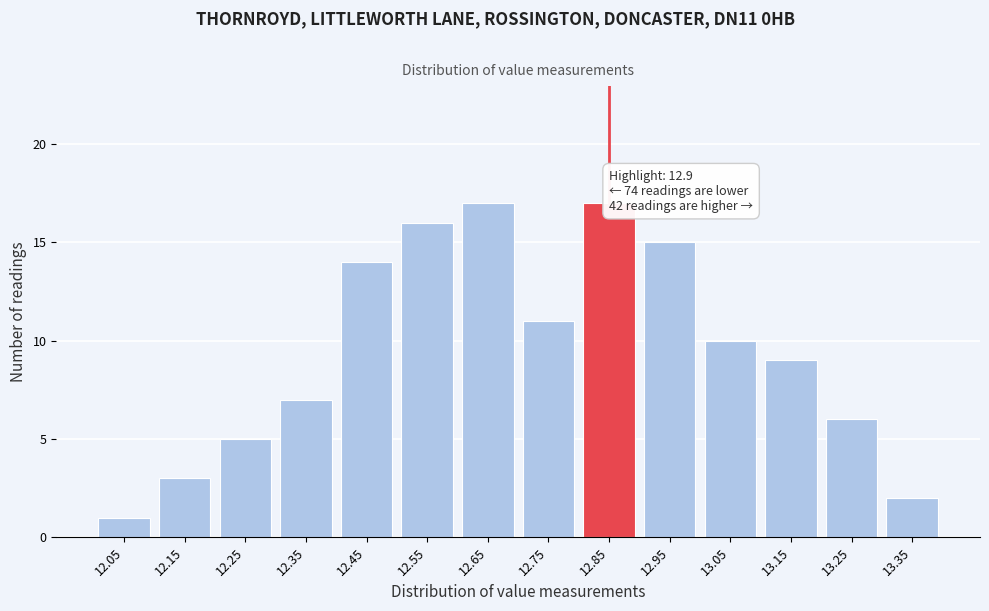

Reading left to right, transcribe all the data shown in this chart.

1	3	5	7	14	16	17	11	17	15	10	9	6	2